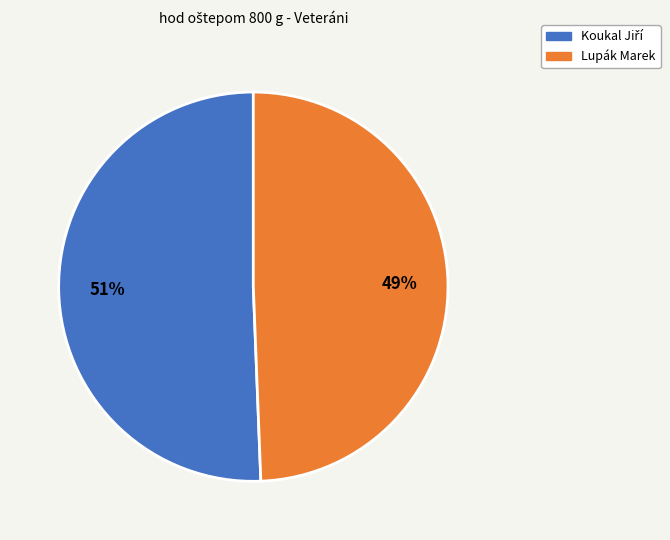

Which slice is the smallest?

Lupák Marek